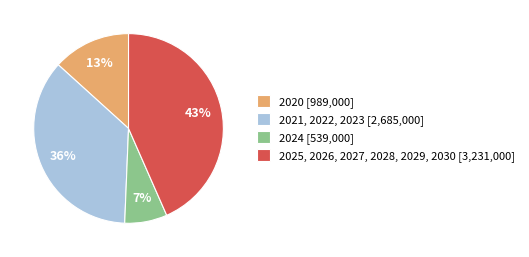

Approximately how many times larger is the value at 2025, 2026, 2027, 2028, 2029, 2030 [3,231,000] compared to 2021, 2022, 2023 [2,685,000]?

1.2